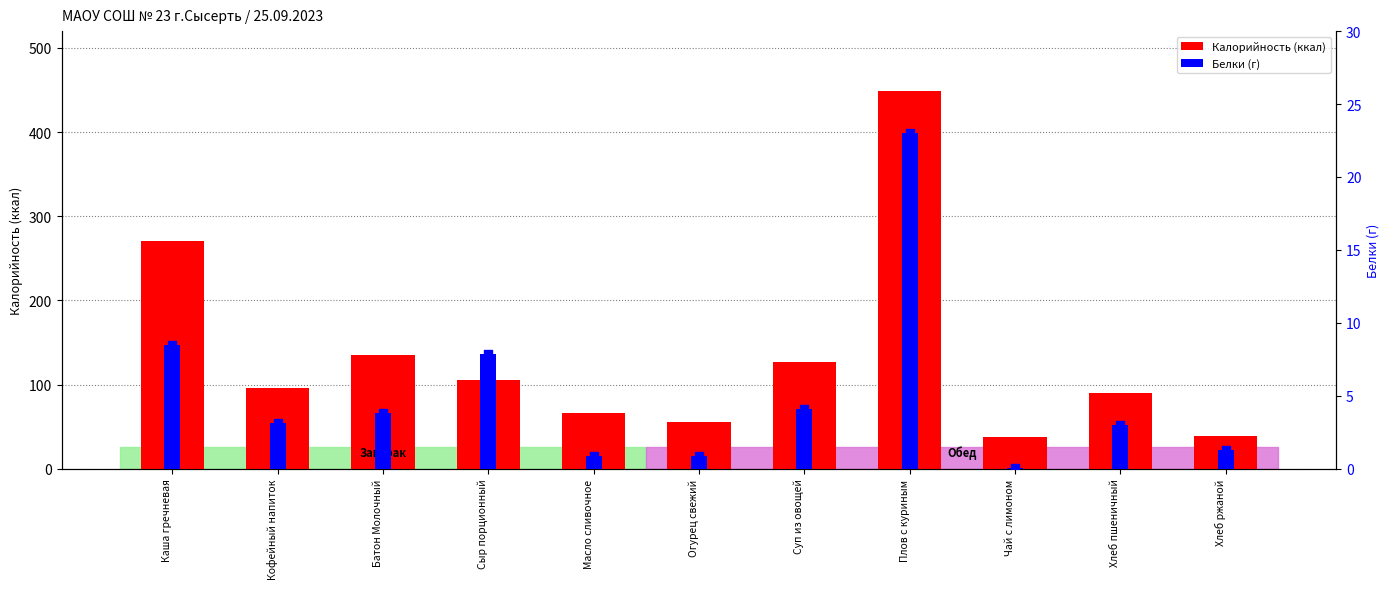

Which series contains the lowest Y value?

Белки (г)